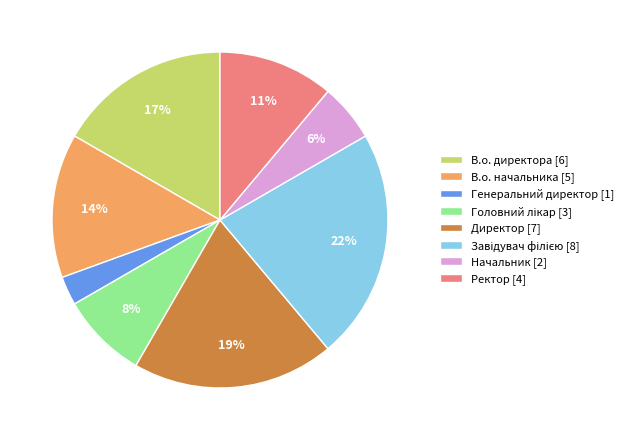

How many slices are in this pie chart?

8